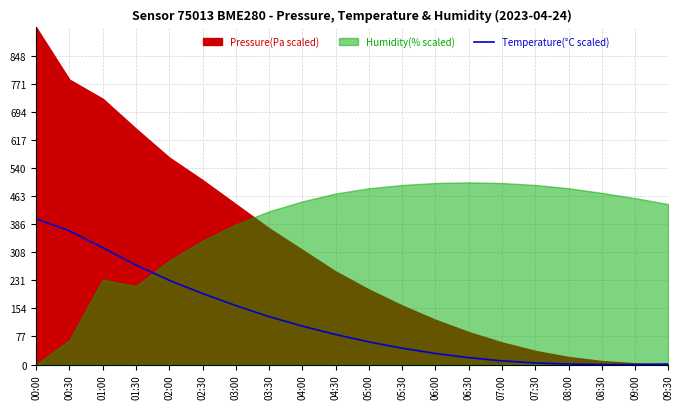

At which label does the data first exceed 82?

00:00